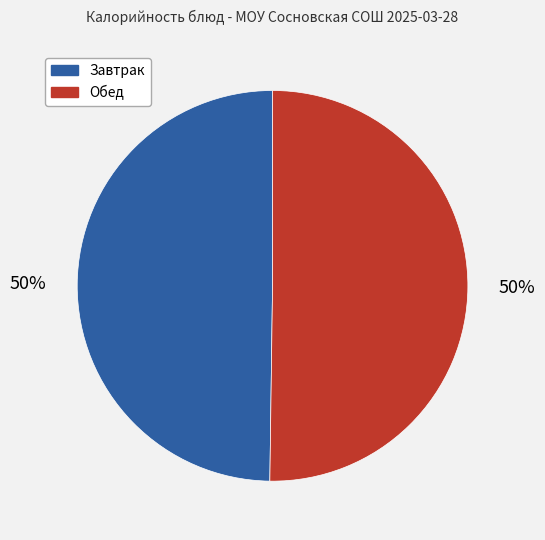

Count the number of slices in the pie.

2